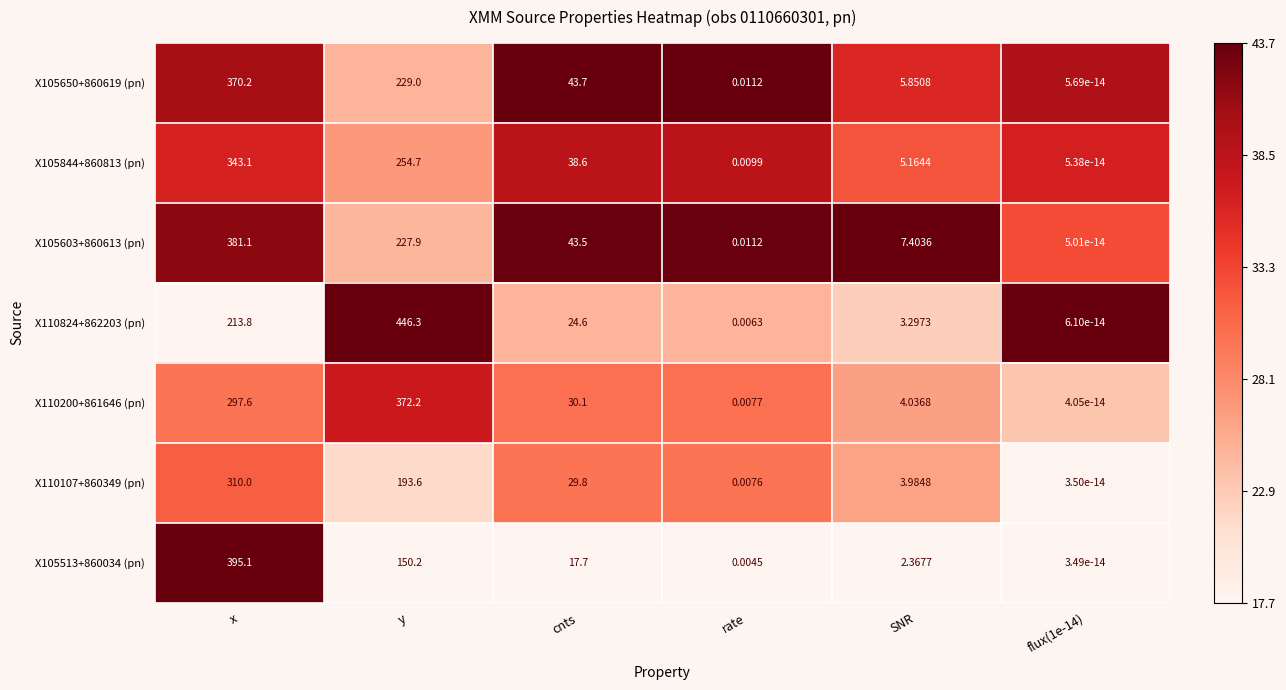

Is the value of X105650+860619 (pn) at y greater than the value of X110107+860349 (pn) at SNR?

Yes